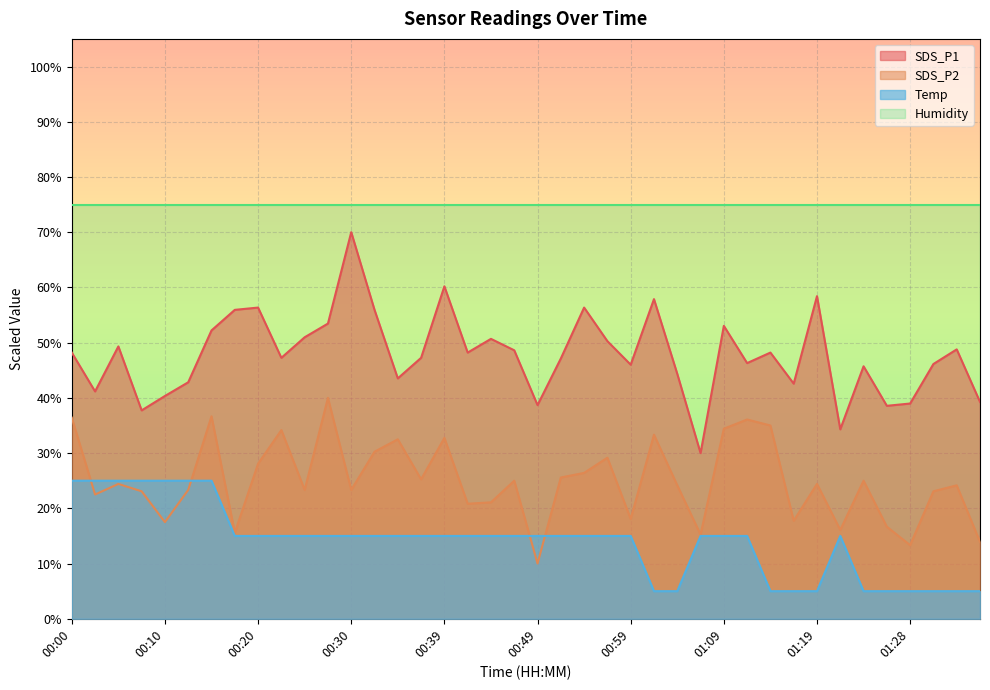

The Temp series shows 1.4 at 01:36. True or false?

False